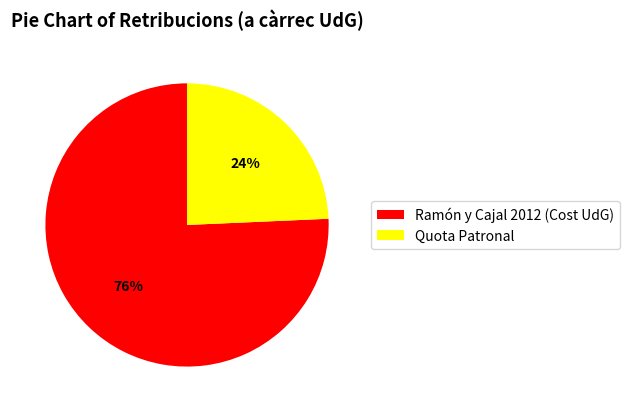

The Ramón y Cajal 2012 (Cost UdG) slice represents 76% of the pie. True or false?

True